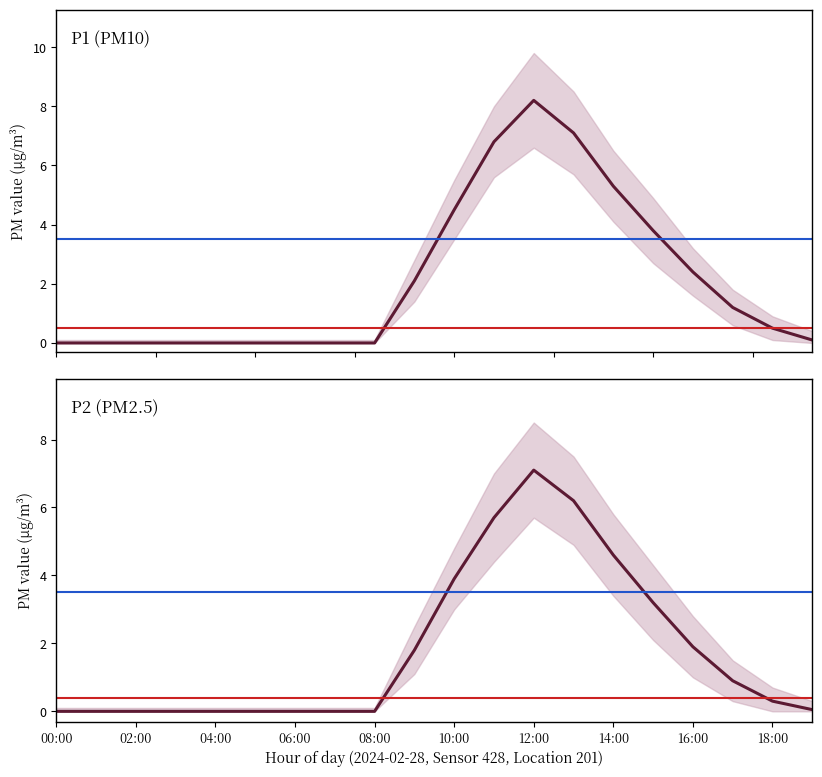

Is the value of P2 at 04:00 greater than the value of P1 at 14:00?

No